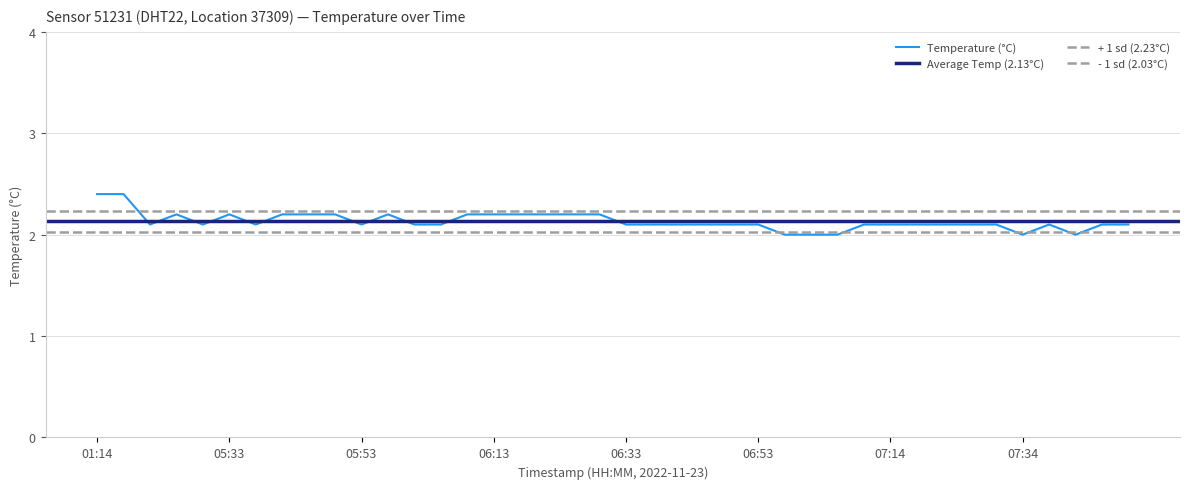

Approximately how many times larger is the value at 07:10 compared to 07:30?

1.0